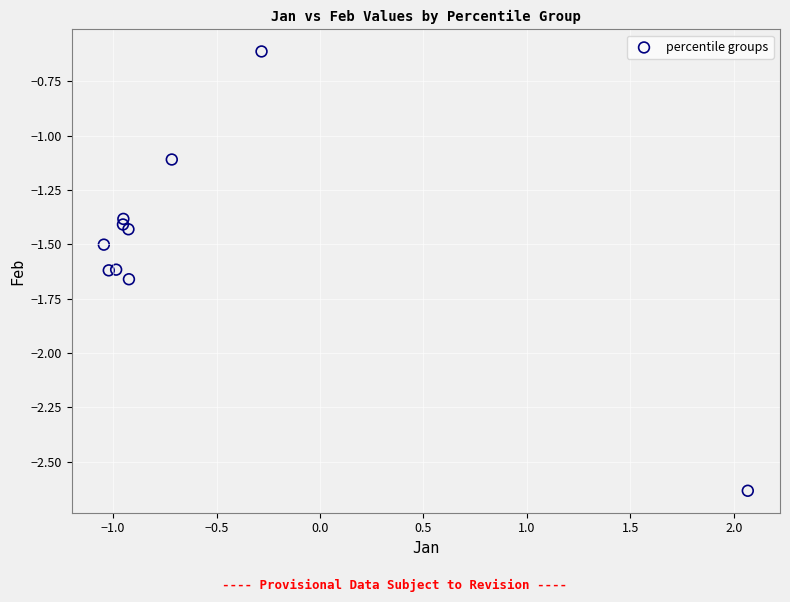

What Y value in the scatter plot is closest to -1?

-1.1